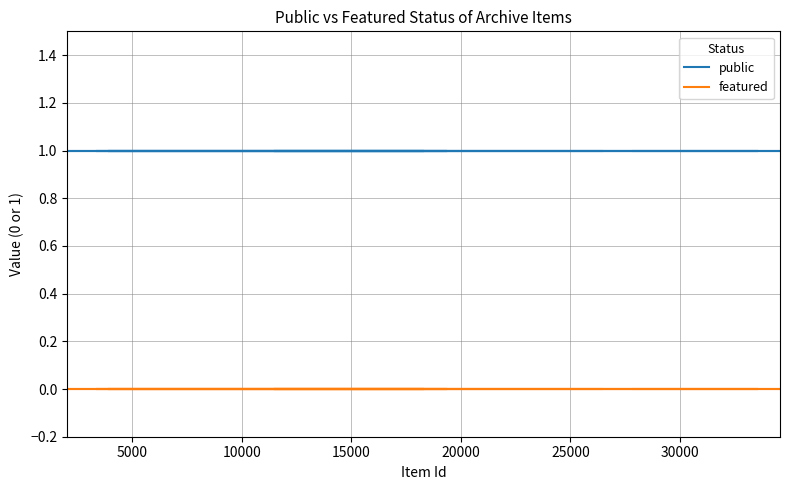

True or false: public has more than 2 points higher than both neighbors.

False